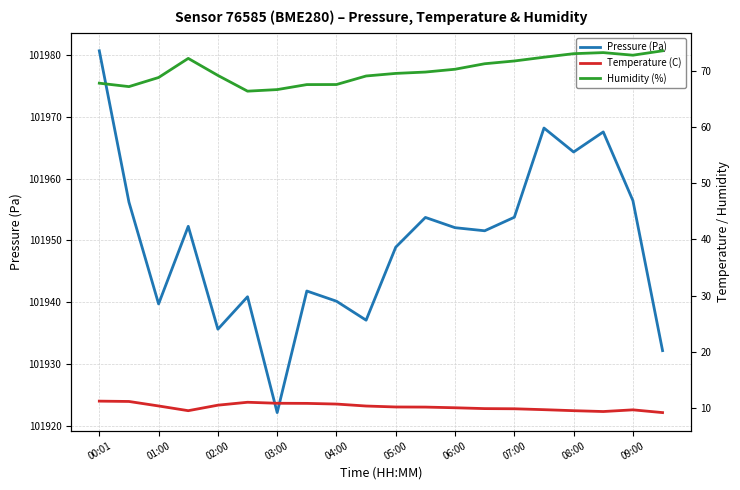

What is the maximum value for Pressure (Pa)?

101980.7